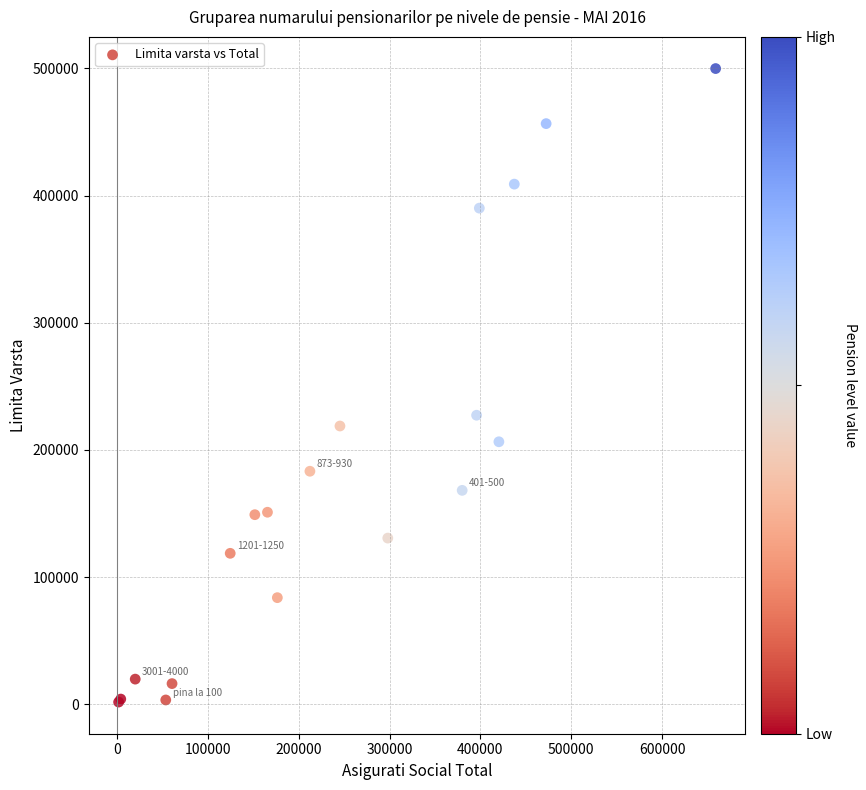

What Y value in the scatter plot is closest to 250798?

227265